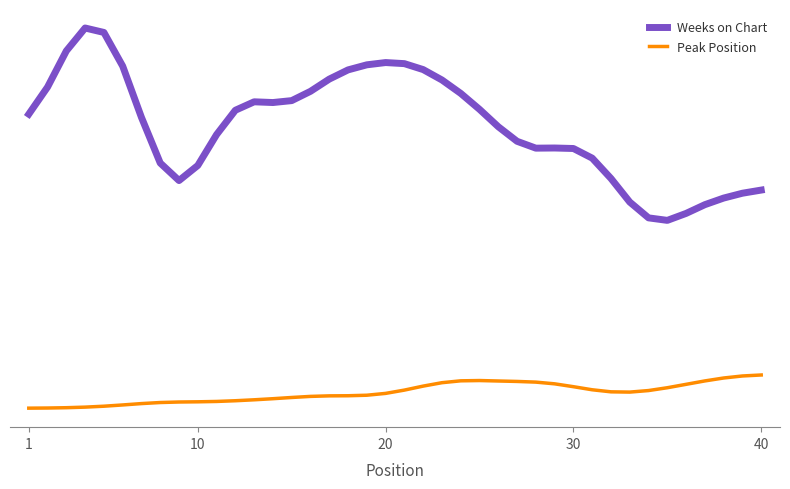

Does the chart have visible grid lines?

No